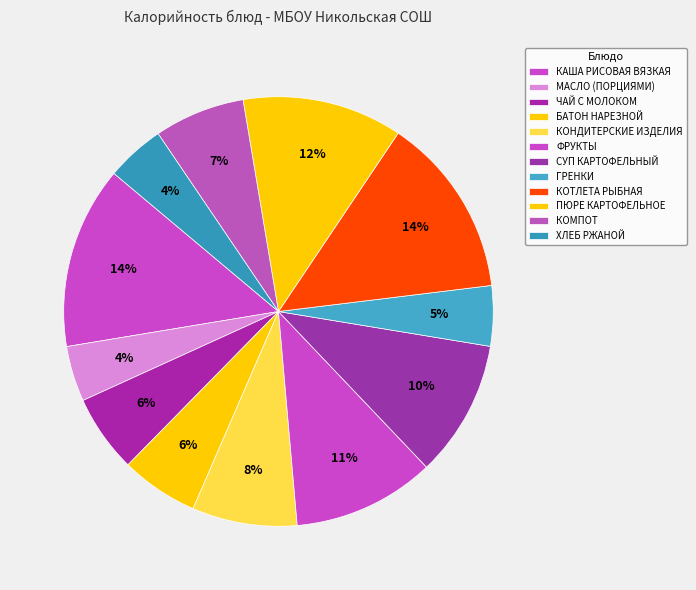

Which category has the biggest portion of the pie?

КАША РИСОВАЯ ВЯЗКАЯ